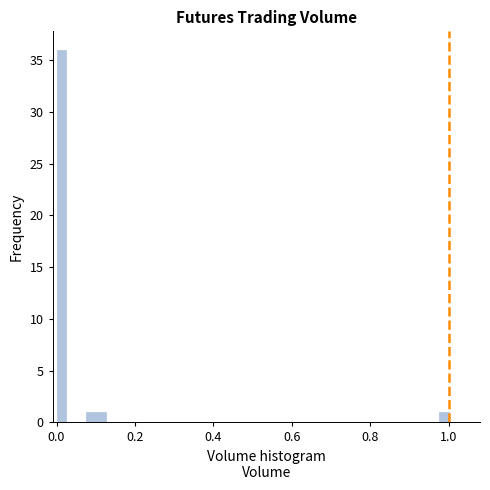

Read against the x-axis, roughly where is the centre of the tallest bar?

0.02